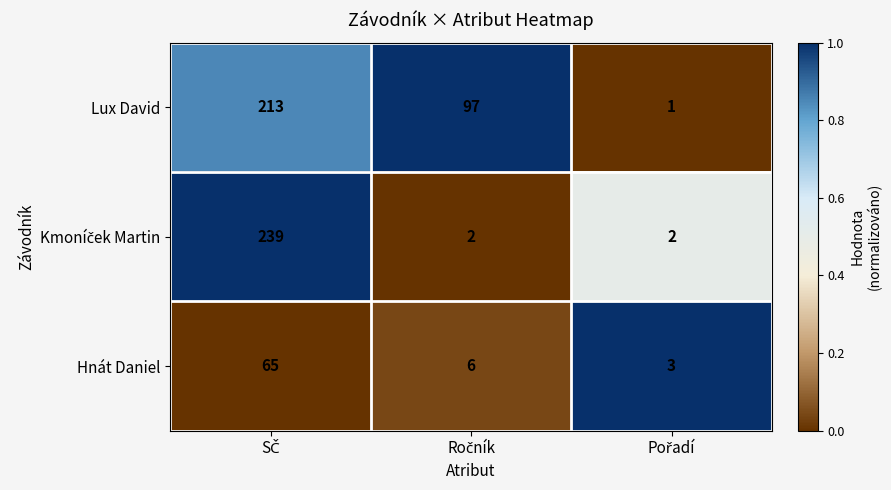

What is the maximum value shown in the chart?

239